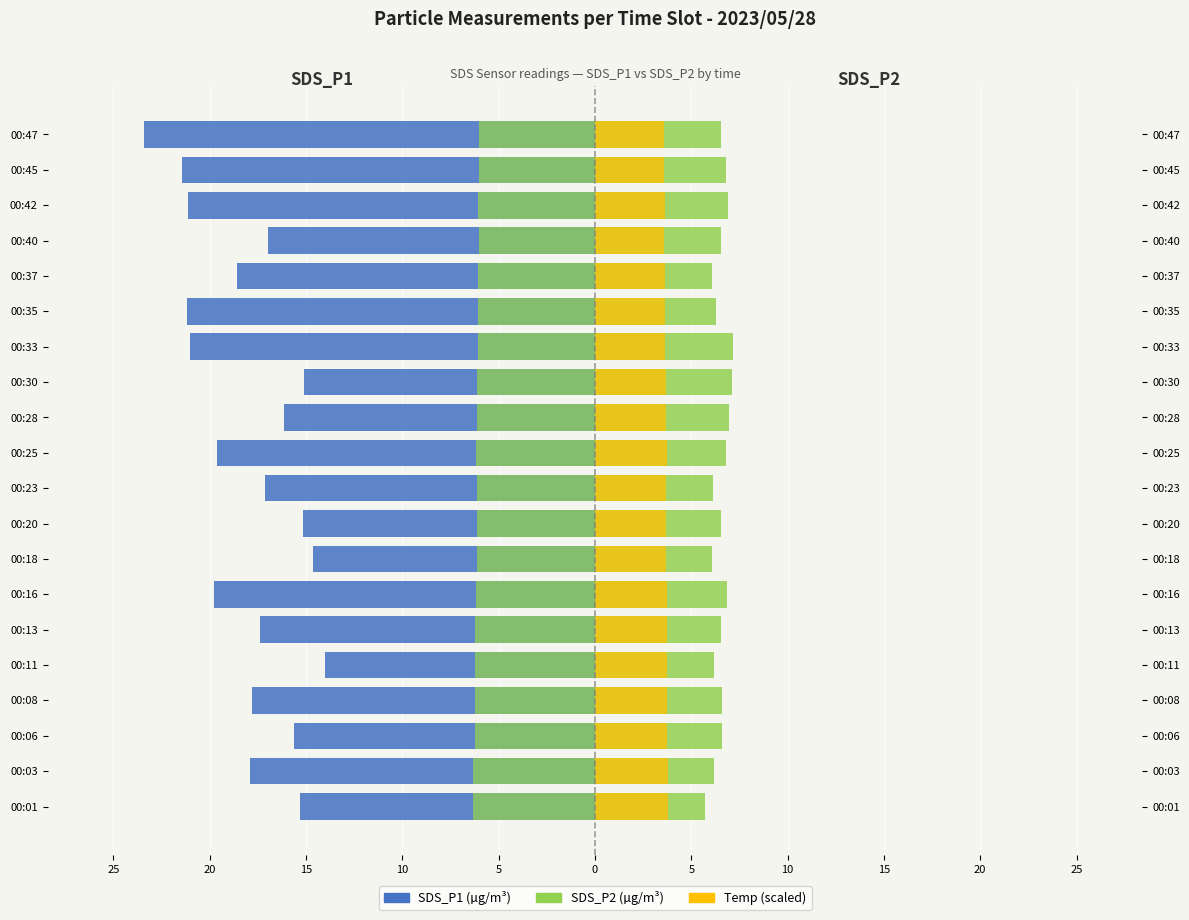

What is the average value of the SDS_P2 (Right) series?

6.5